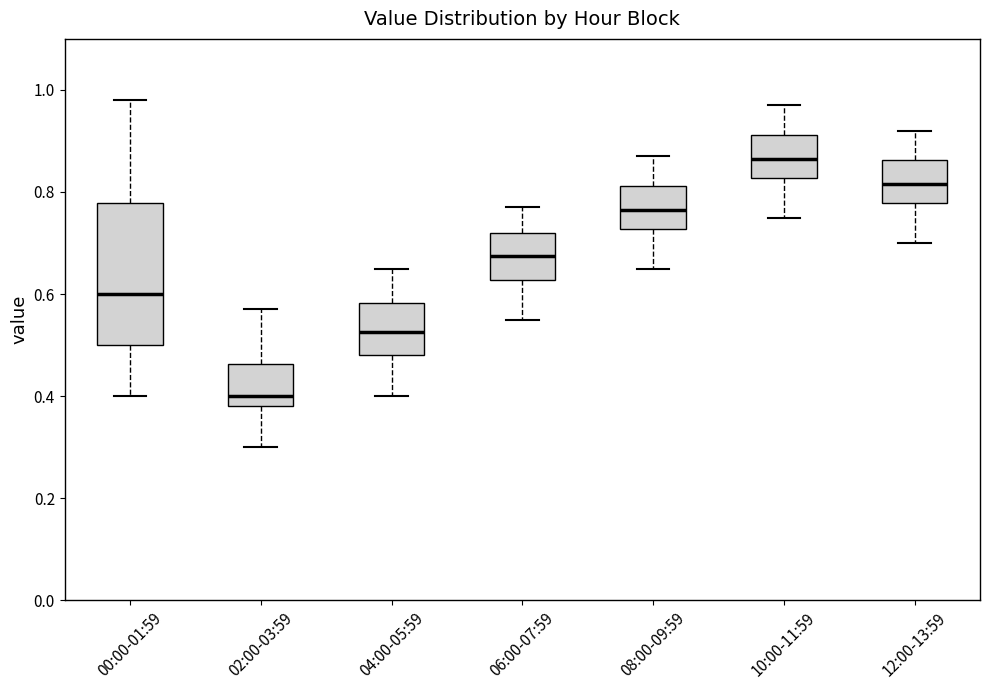

Reading left to right, transcribe this box plot: for each box, give where its median line is, the range the box spans, and where its two whiskers end, as read against the y-axis. The values are not printed on the chart, so give them approximately, as read against the axis.

00:00-01:59: median 0.60, box 0.50 to 0.78, whiskers 0.40 to 0.98
02:00-03:59: median 0.40, box 0.38 to 0.46, whiskers 0.30 to 0.58
04:00-05:59: median 0.52, box 0.48 to 0.58, whiskers 0.40 to 0.66
06:00-07:59: median 0.68, box 0.62 to 0.72, whiskers 0.56 to 0.78
08:00-09:59: median 0.76, box 0.72 to 0.82, whiskers 0.66 to 0.88
10:00-11:59: median 0.86, box 0.82 to 0.92, whiskers 0.76 to 0.98
12:00-13:59: median 0.82, box 0.78 to 0.86, whiskers 0.70 to 0.92